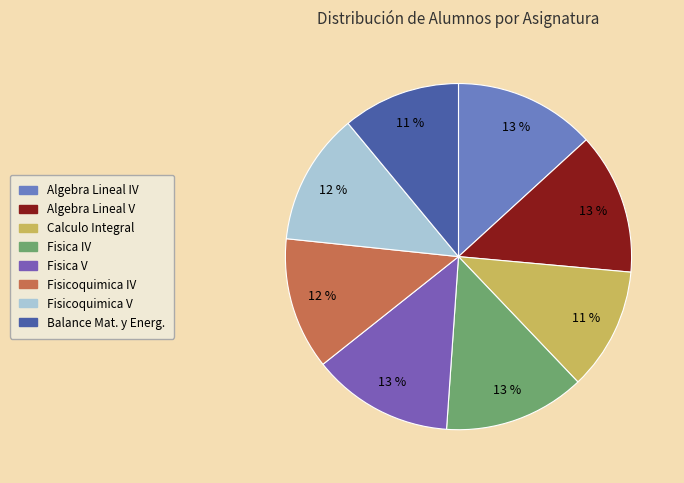

To the nearest percent, what is the average slice percentage?

12%